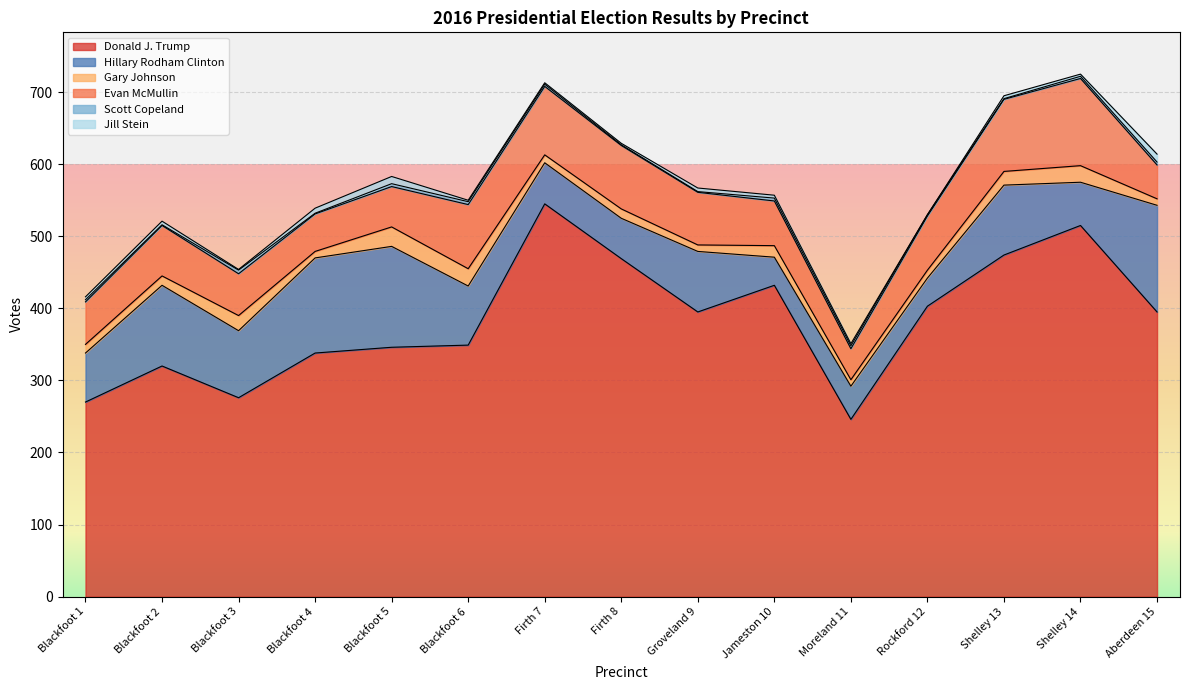

At which label does Evan McMullin first exceed 70?

Blackfoot 6